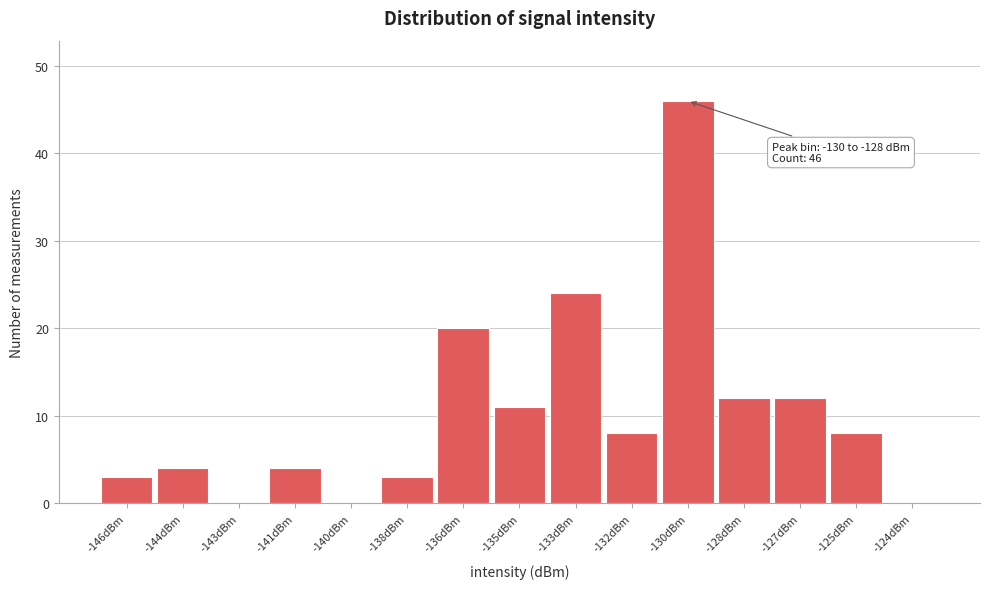

Reading right to left, what are all the values shown in this chart?

-124dBm=0	-125dBm=8	-127dBm=12	-128dBm=12	-130dBm=46	-132dBm=8	-133dBm=24	-135dBm=11	-136dBm=20	-138dBm=3	-140dBm=0	-141dBm=4	-143dBm=0	-144dBm=4	-146dBm=3